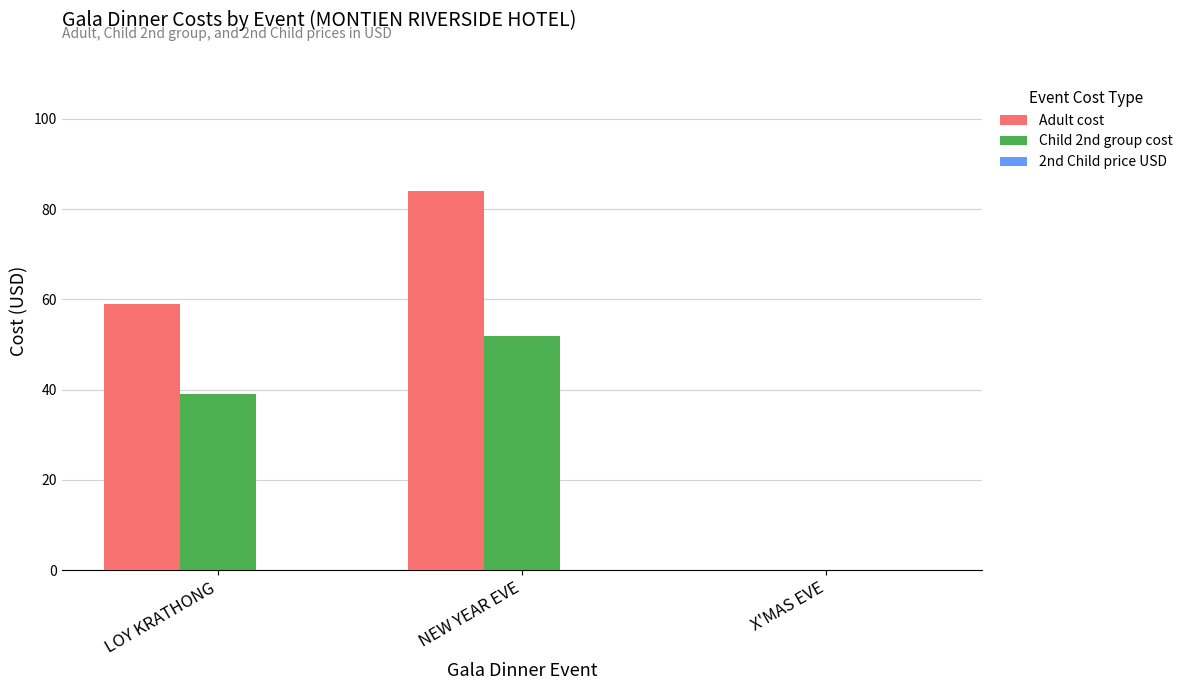

Are the bars grouped side by side (vs. stacked)?

Yes